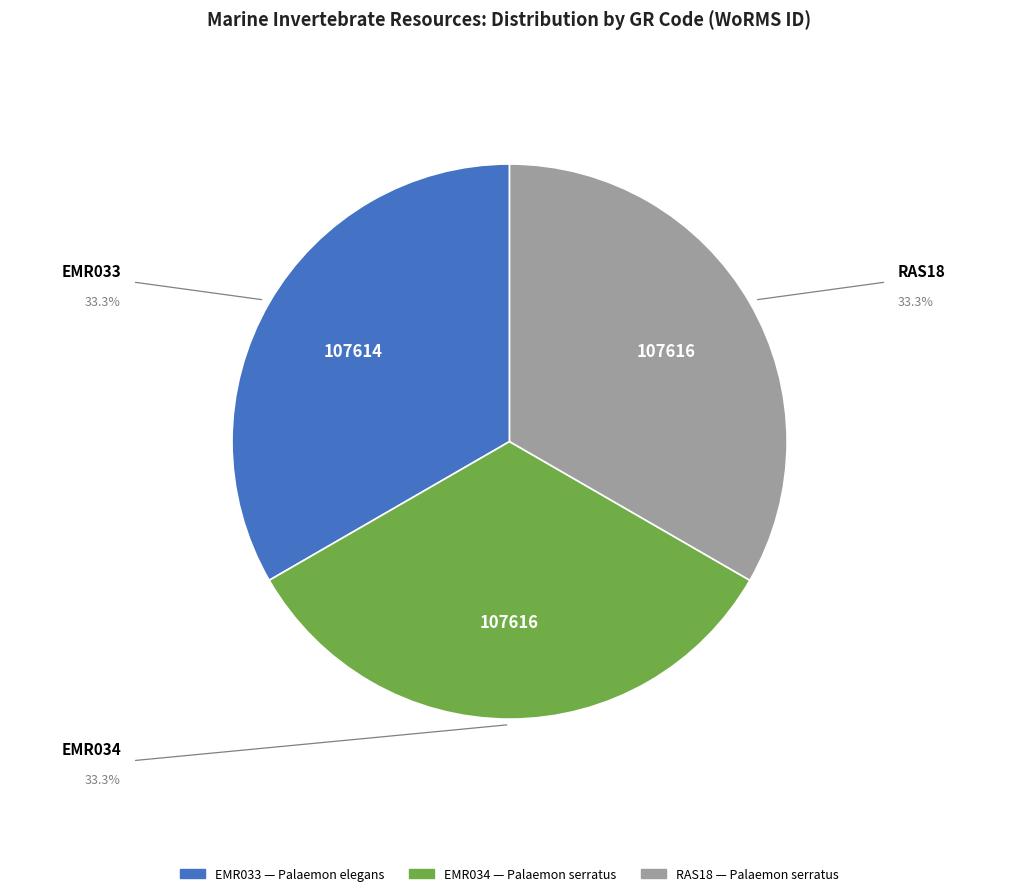

Combined, do RAS18 and EMR033 account for over 50%?

Yes